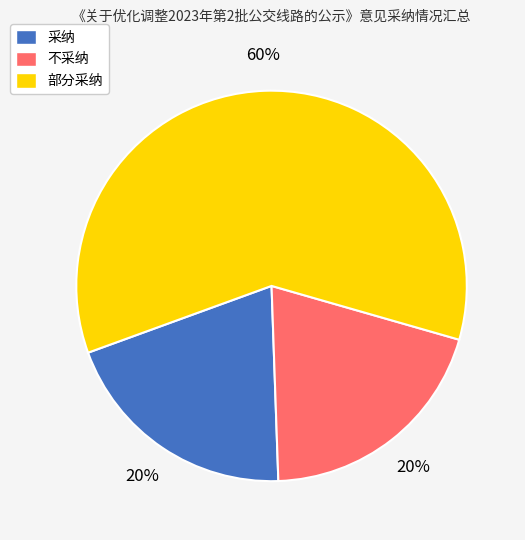

How many segments does this pie chart have?

3